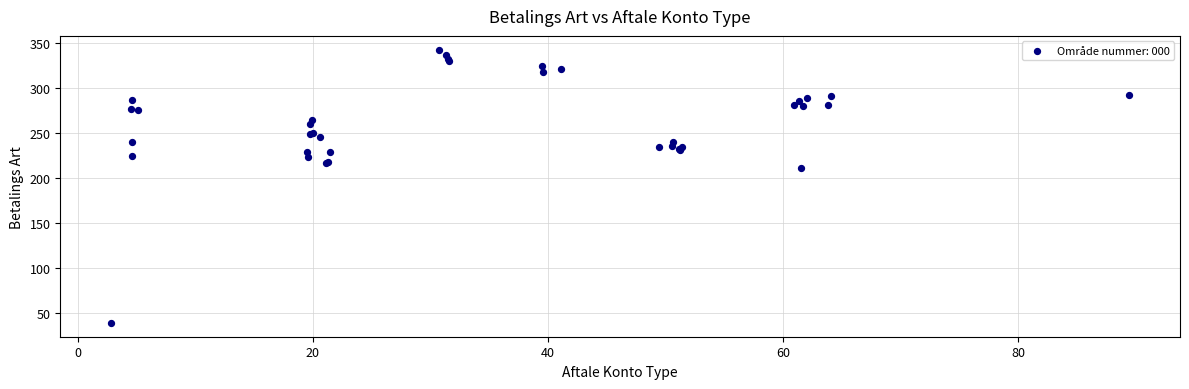

What Y value in the scatter plot is closest to 190?

211.1